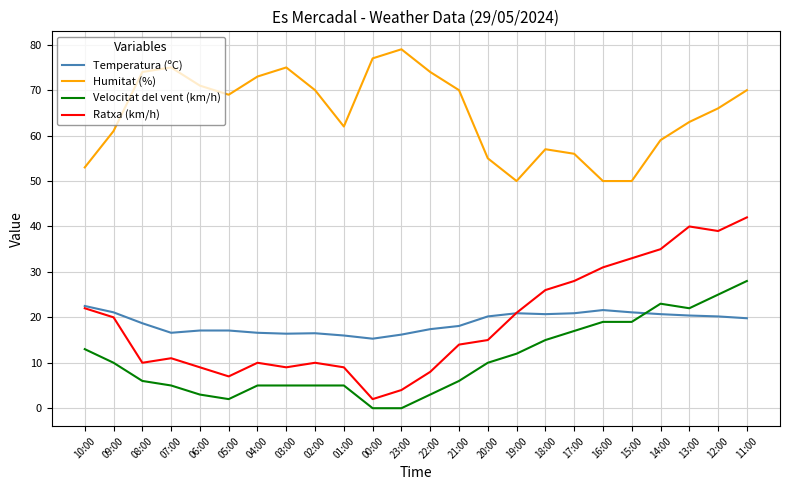

How many lines are shown in the chart?

4